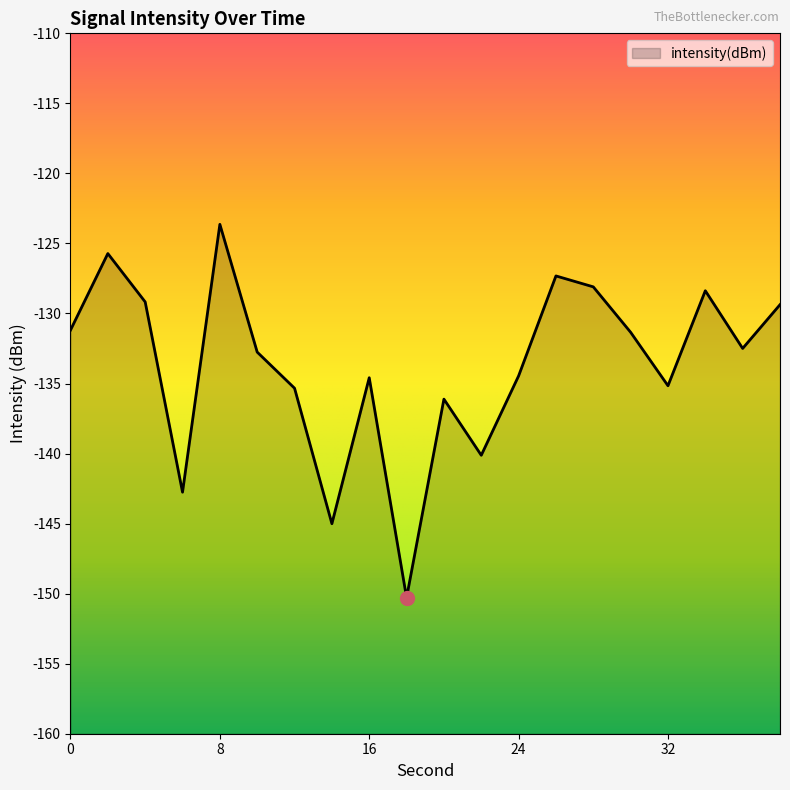

What is the difference between the maximum and minimum values?

26.7